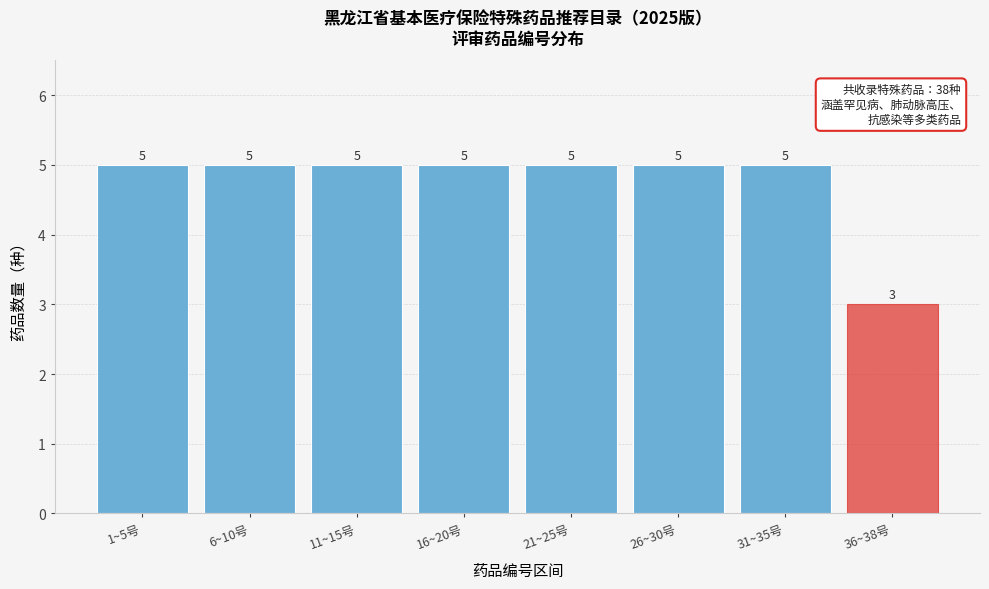

Reading left to right, extract all data points from this chart.

5	5	5	5	5	5	5	3